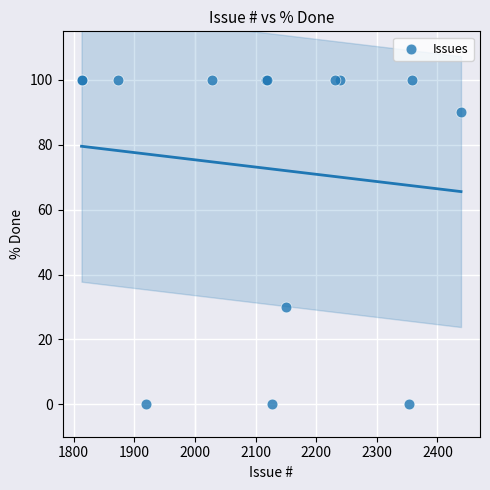

What Y value in the scatter plot is closest to 50?

30